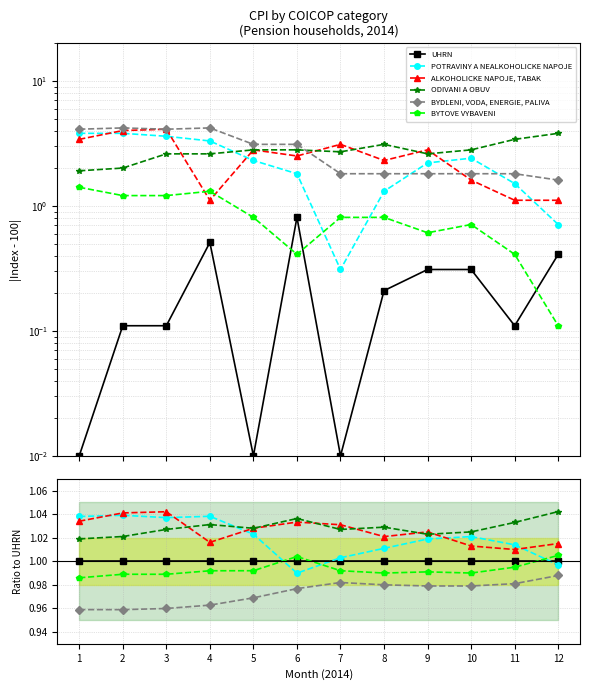

True or false: BYTOVE VYBAVENI and UHRN cross at least once.

True